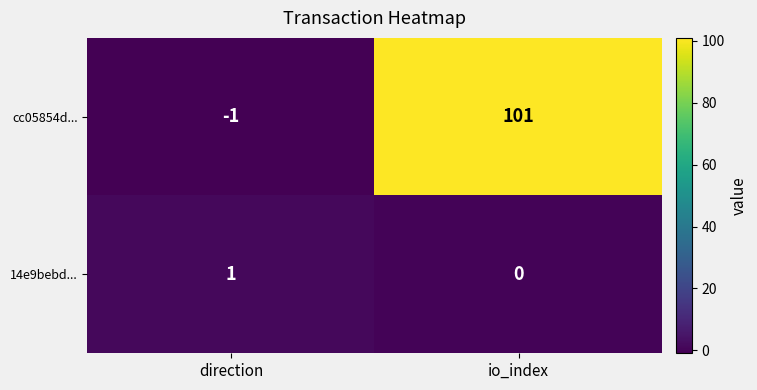

At which label does cc05854d... reach its peak?

io_index